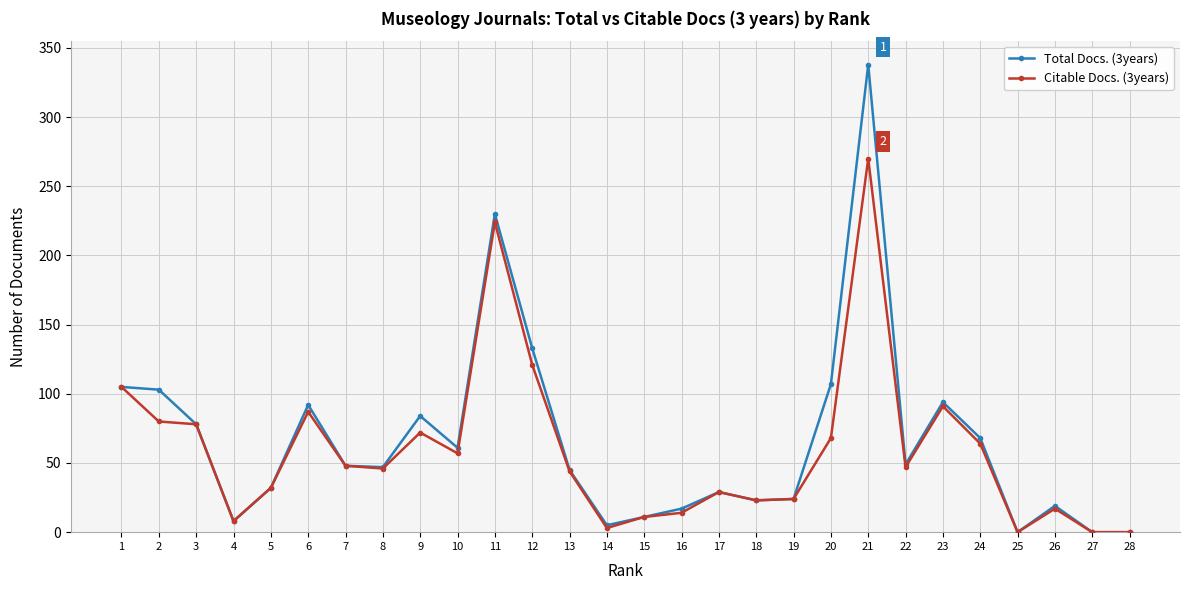

At which category is the sum across all series the highest?

21